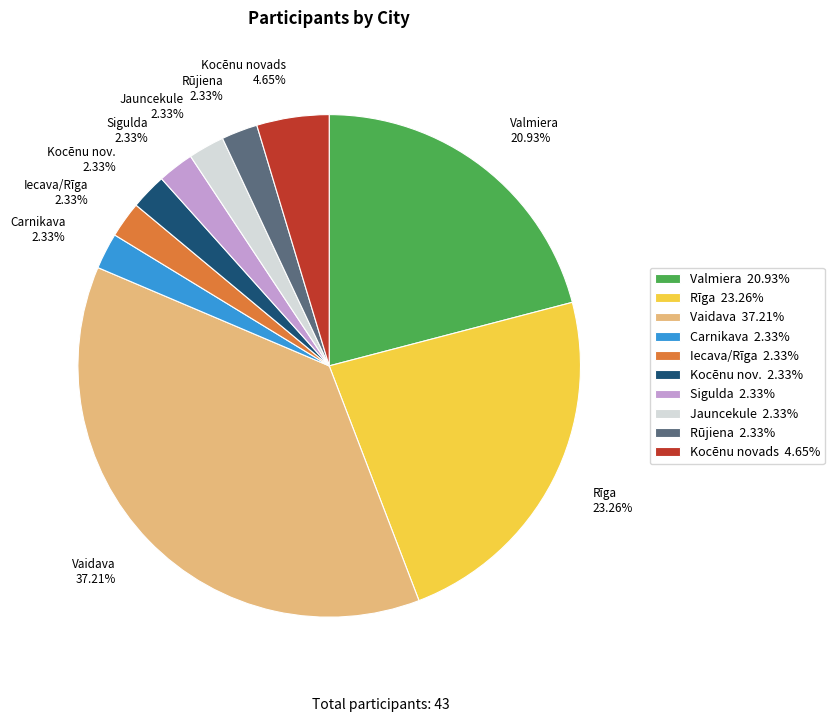

The Valmiera slice represents 21% of the pie. True or false?

True